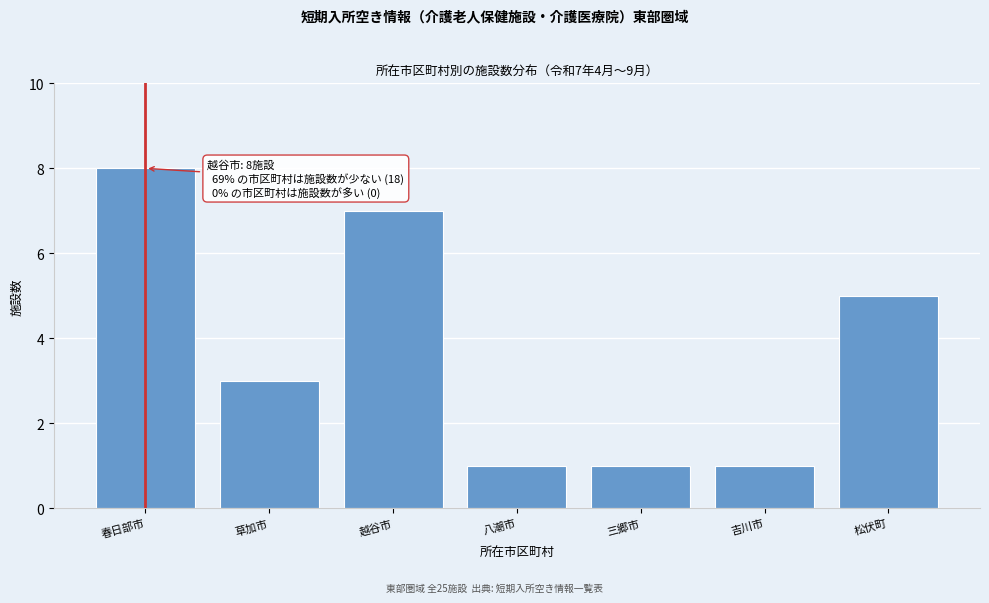

Reading left to right, list all the values displayed in this chart.

春日部市=8	草加市=3	越谷市=7	八潮市=1	三郷市=1	吉川市=1	松伏町=5